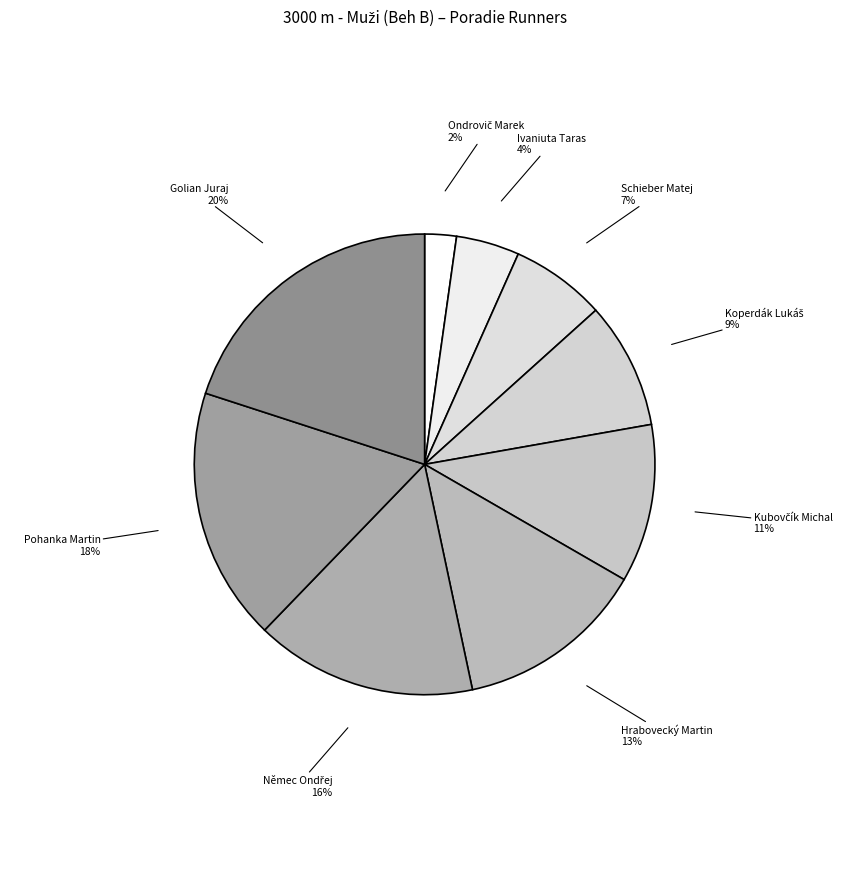

Is Pohanka Martin the majority of the pie?

No